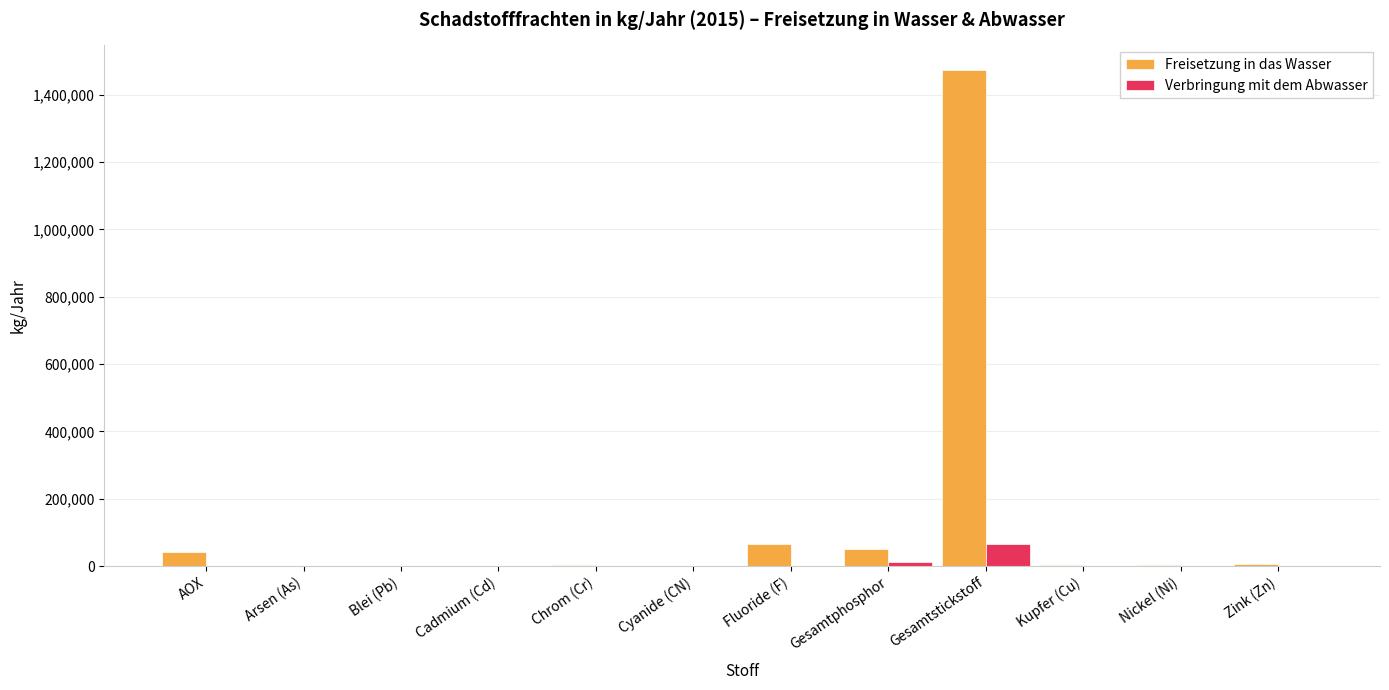

What is the total value across all series at Cyanide (CN)?

150